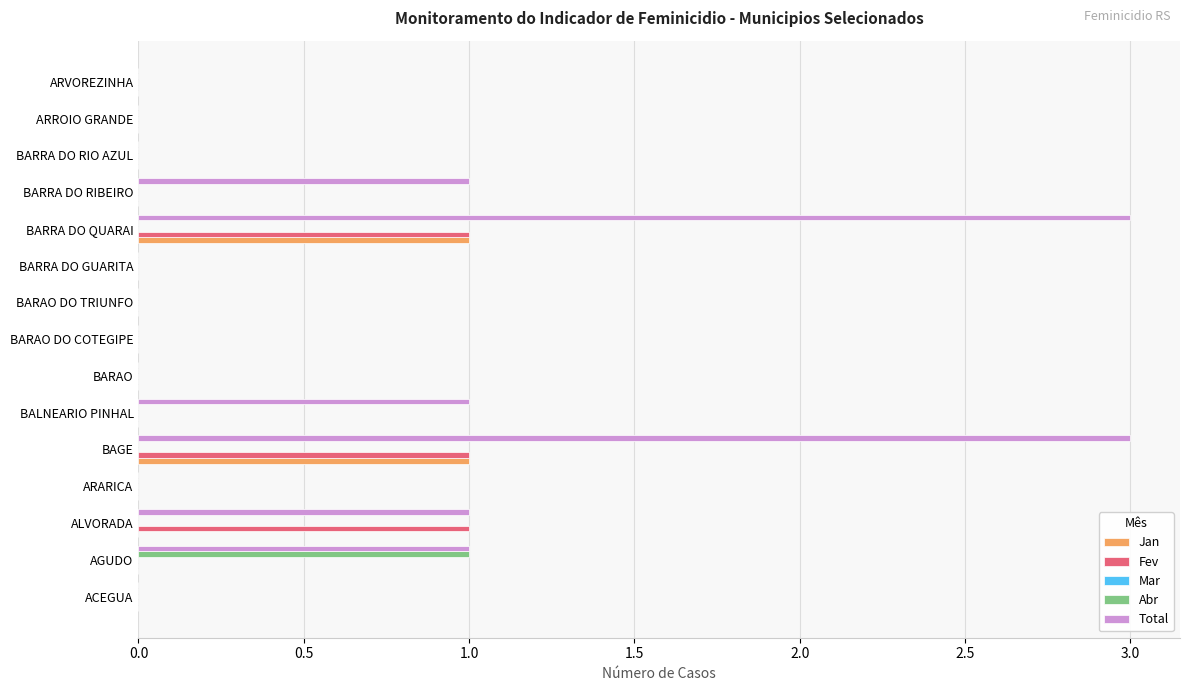

Count the number of categories in the chart.

15